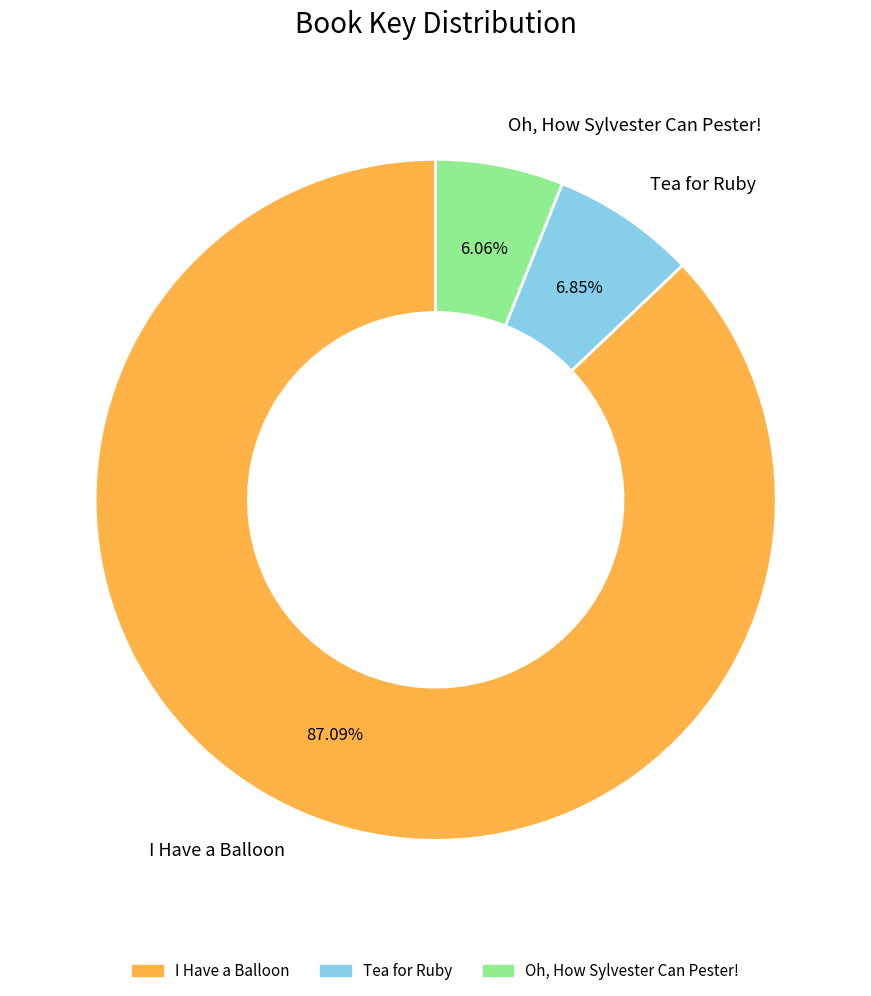

To the nearest percent, what portion does Oh, How Sylvester Can Pester! represent?

6%